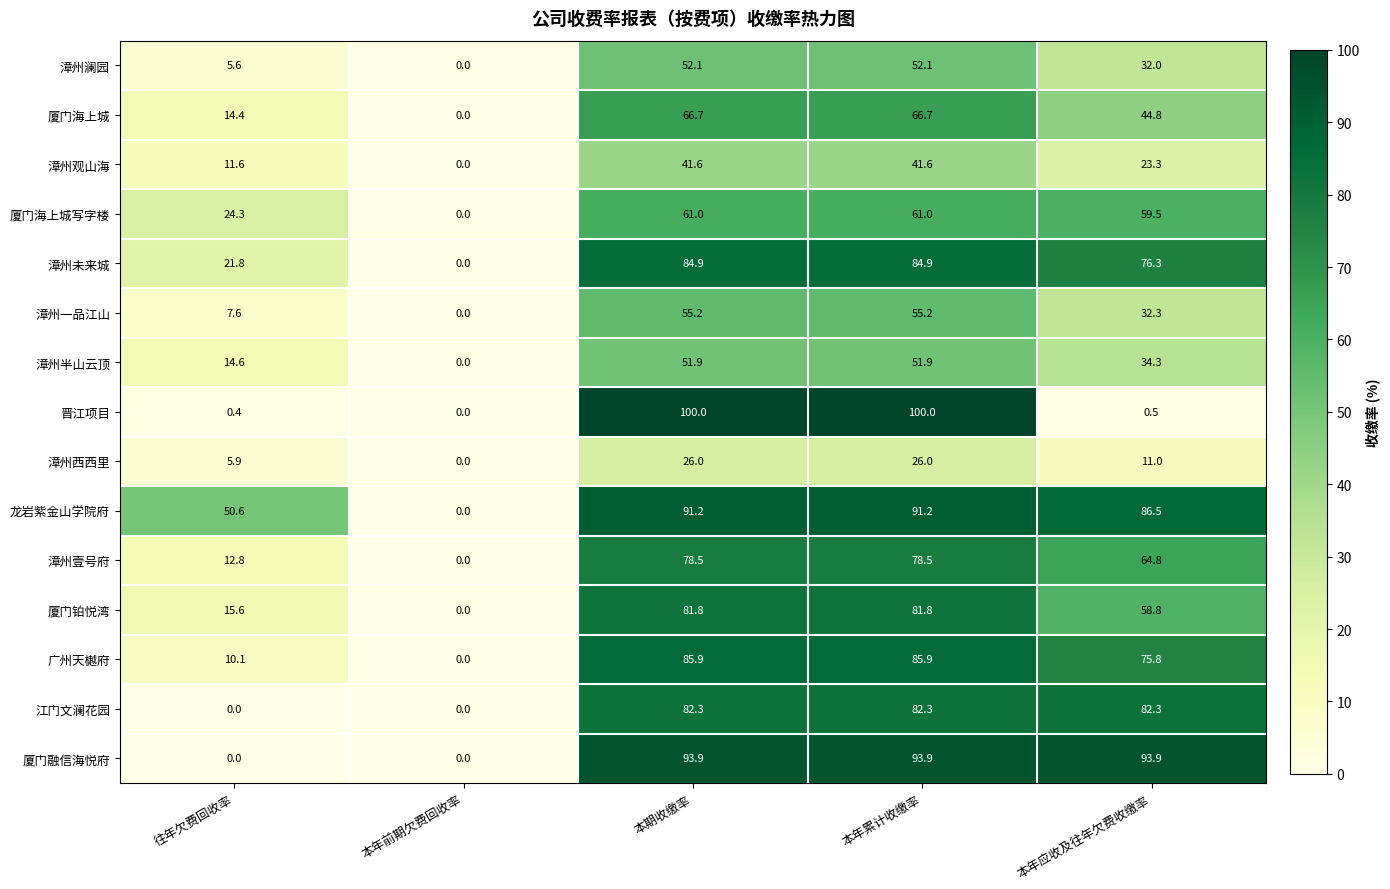

What is the average value of the 漳州半山云顶 series?

30.5